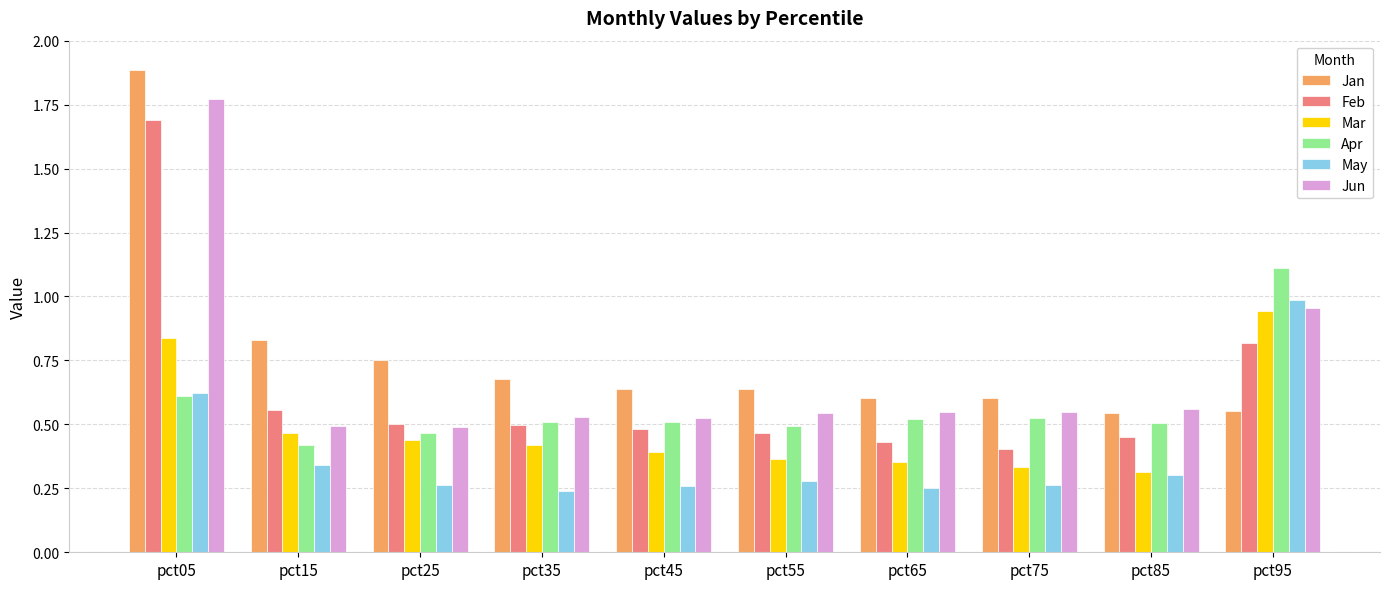

Rank the series by their average value, from lowest to highest.

May, Mar, Apr, Feb, Jun, Jan